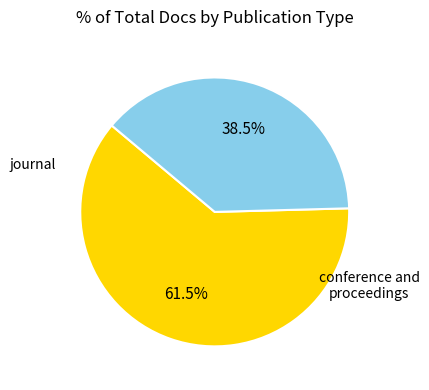

Is there any slice that represents more than half of the pie?

Yes